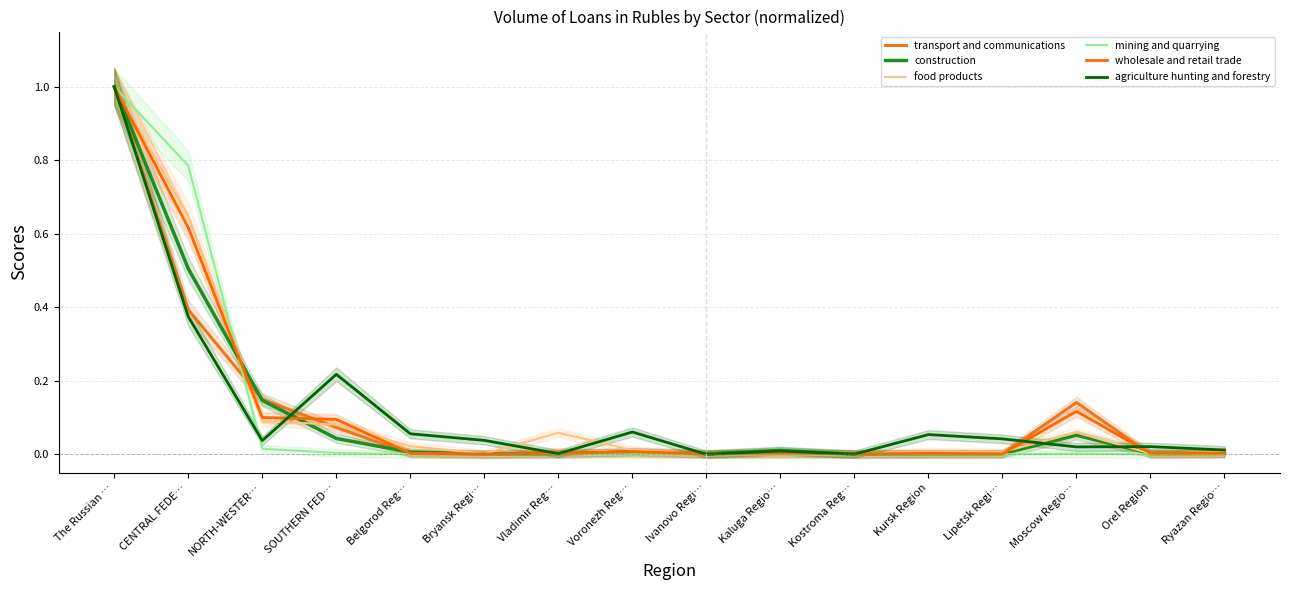

What are all the series names shown in the legend?

transport and communications, construction, food products, mining and quarrying, wholesale and retail trade, agriculture hunting and forestry